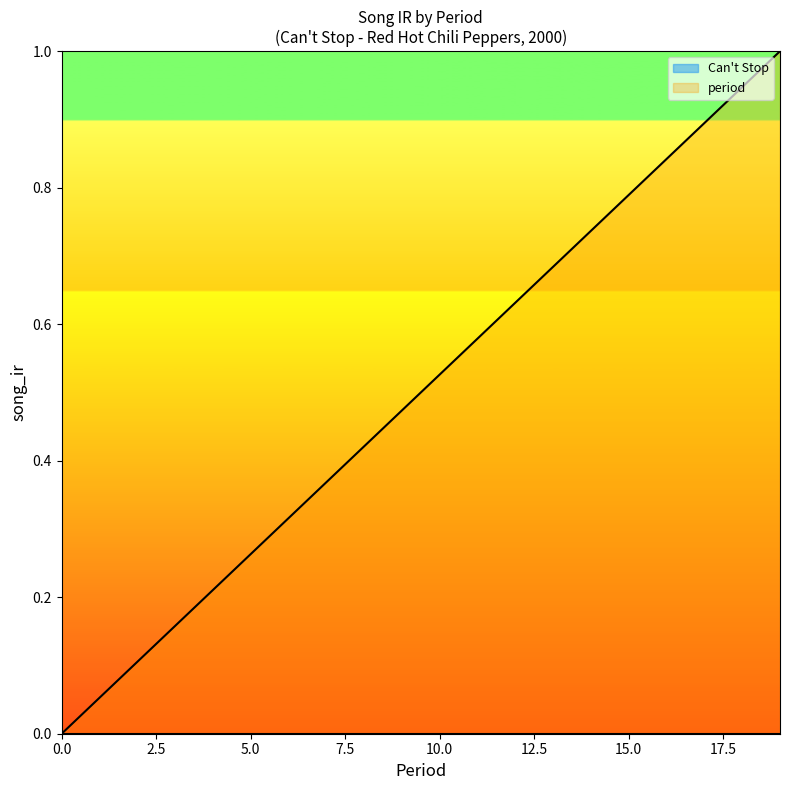

Read the value at 1.

0.1